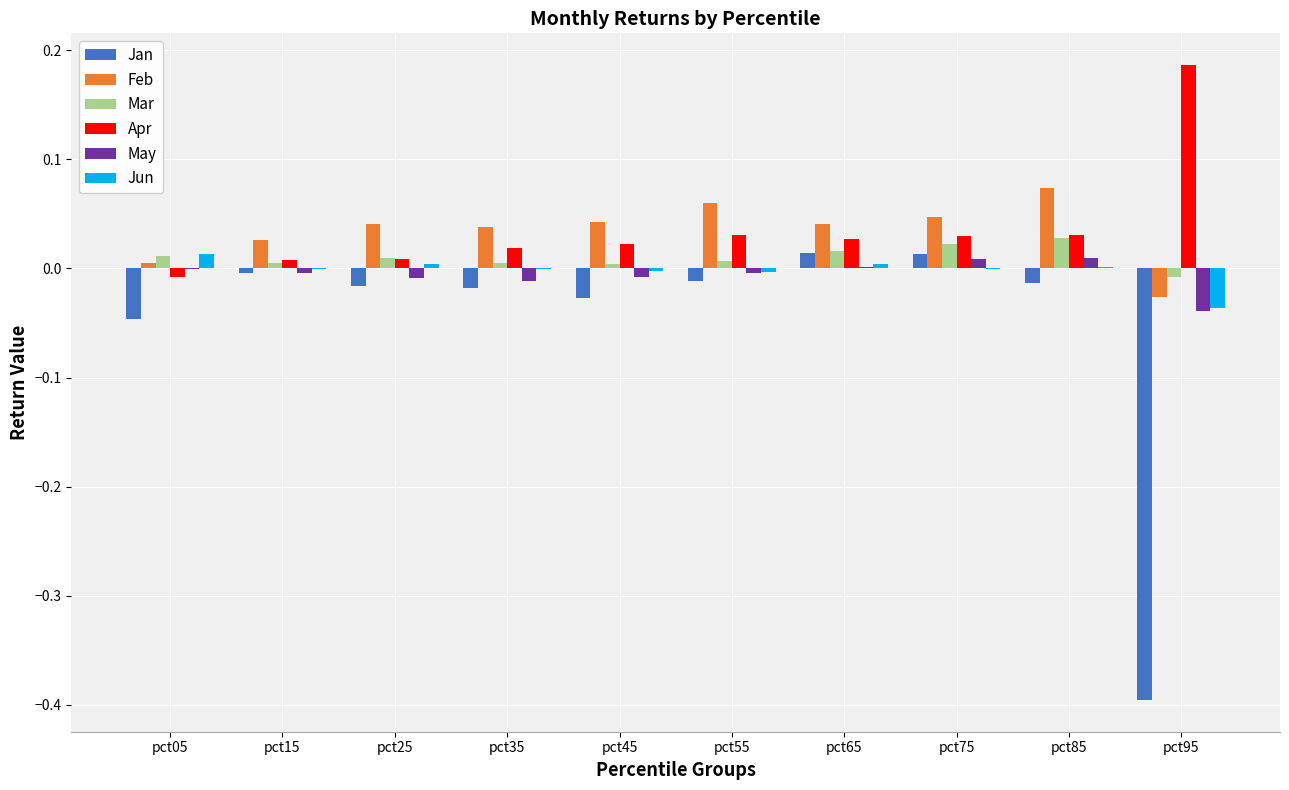

True or false: Feb has a value of 0.0 at pct45.

True